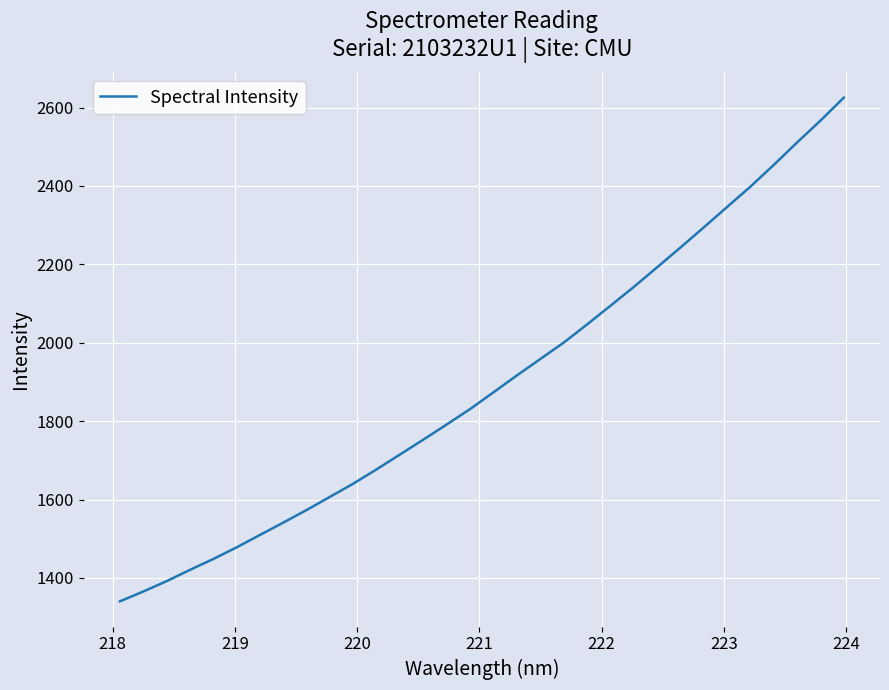

What is the average value?

1898.7